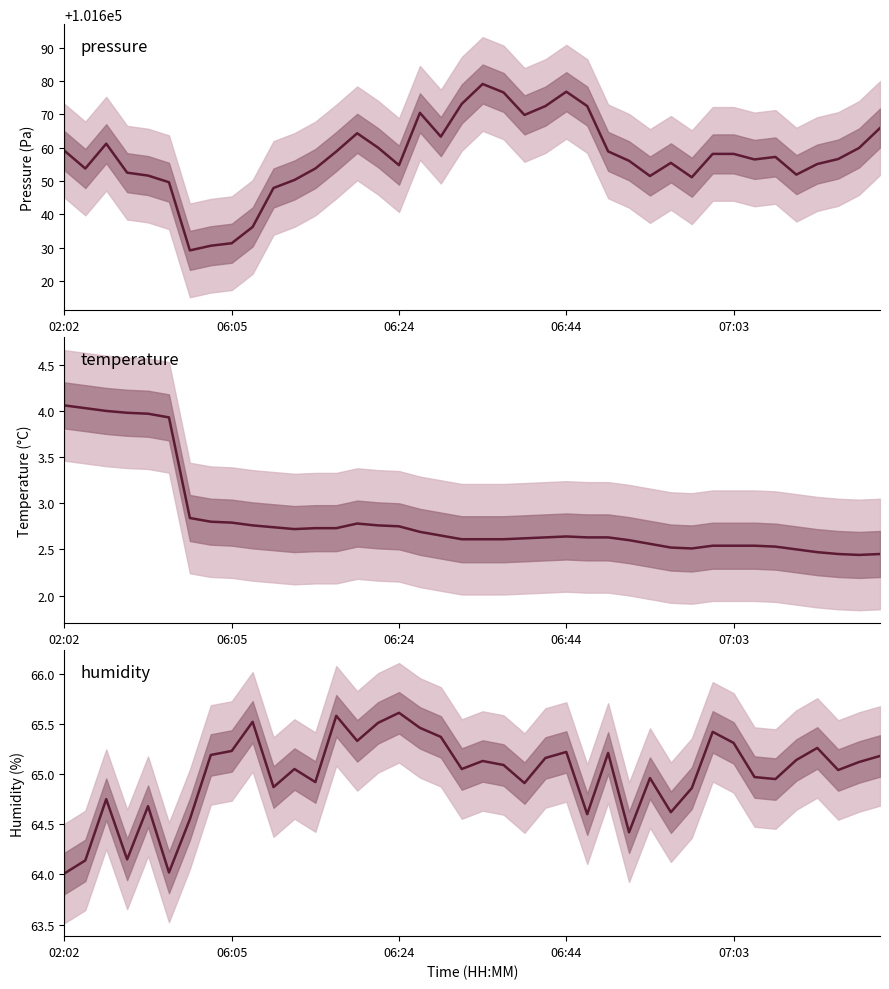

What is the label of the 28th point from the left?

27